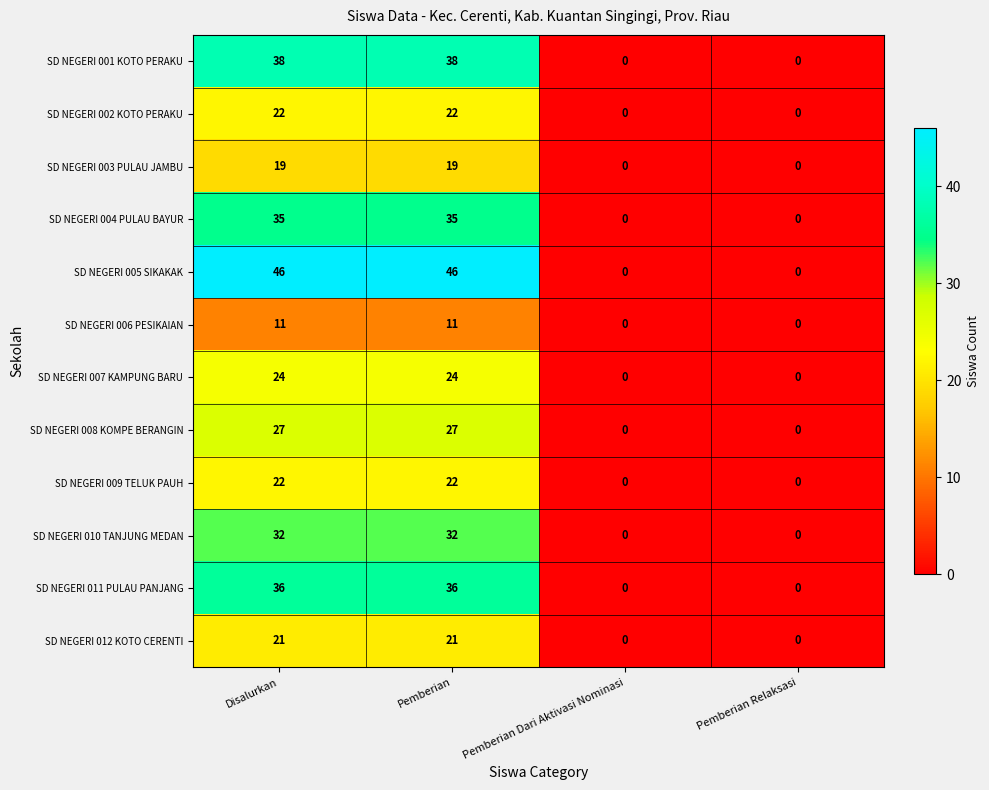

What is the maximum value for SD NEGERI 003 PULAU JAMBU?

19